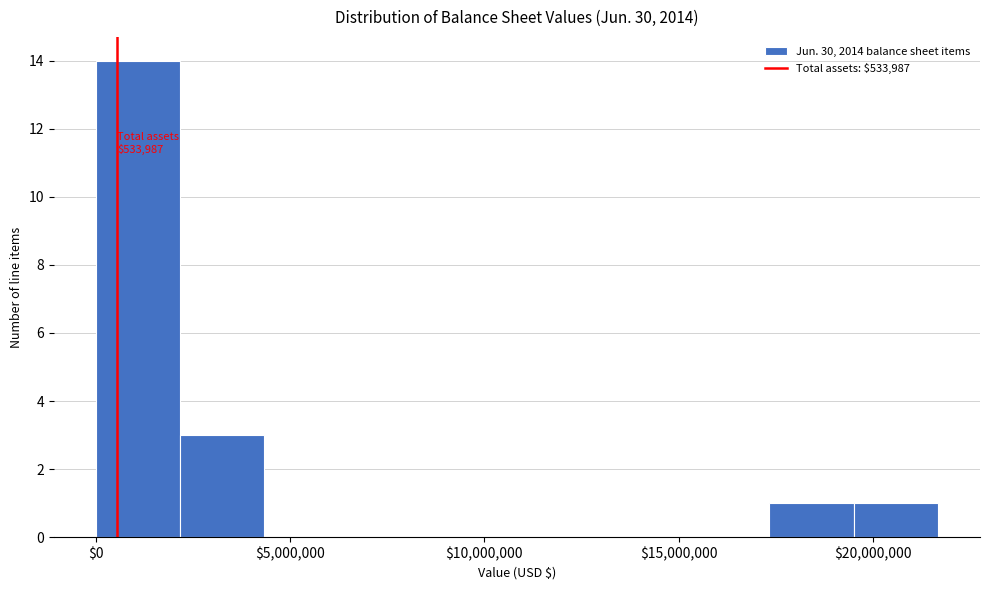

Which range on the x-axis has the tallest bar?

0 to 2000000